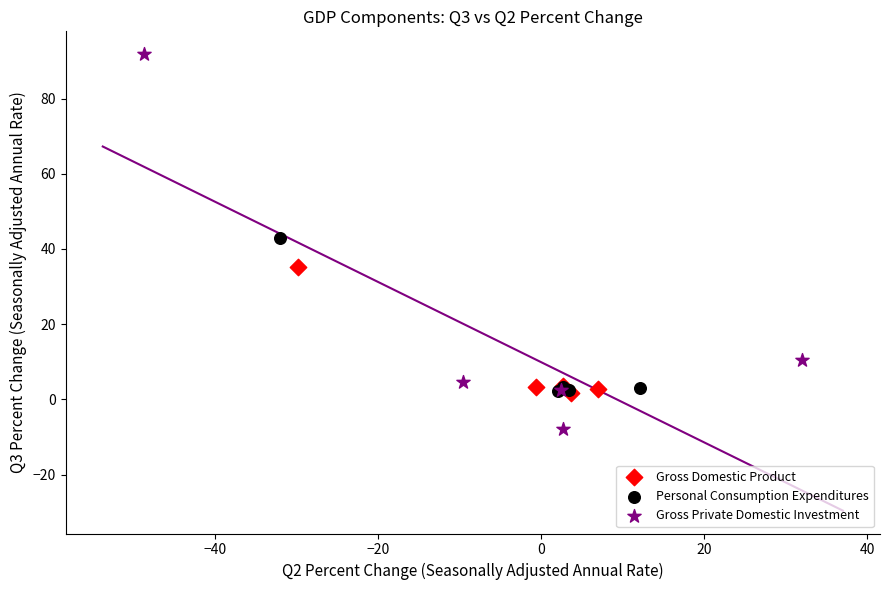

Which series contains the lowest Y value?

Gross Private Domestic Investment